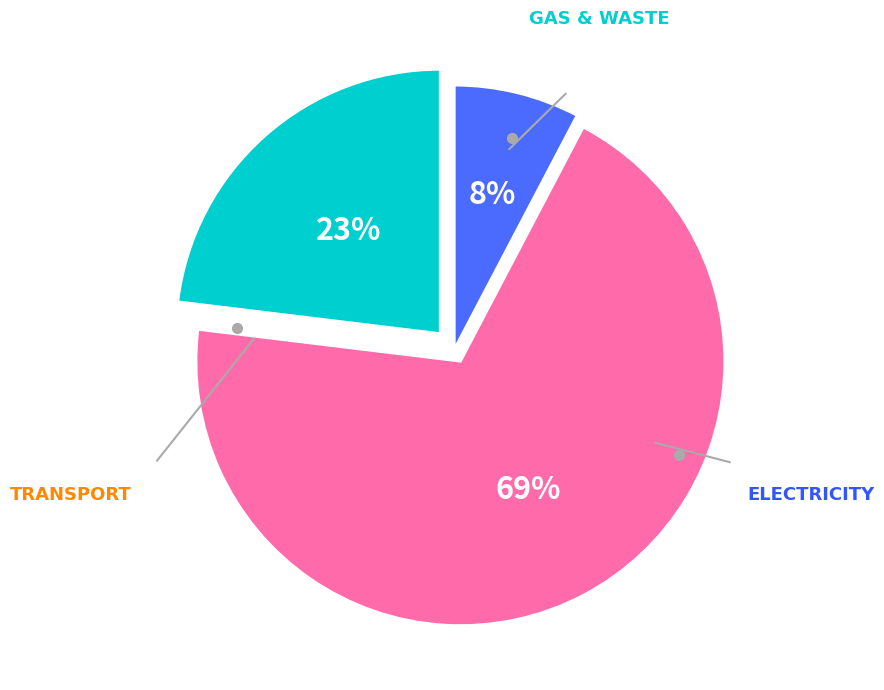

Count the number of slices in the pie.

3